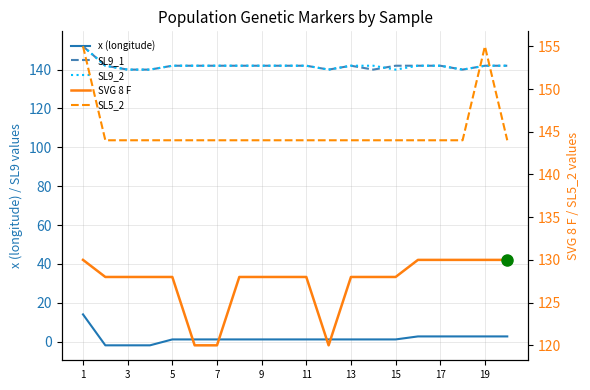

At which label does SL5_2 reach its peak?

1